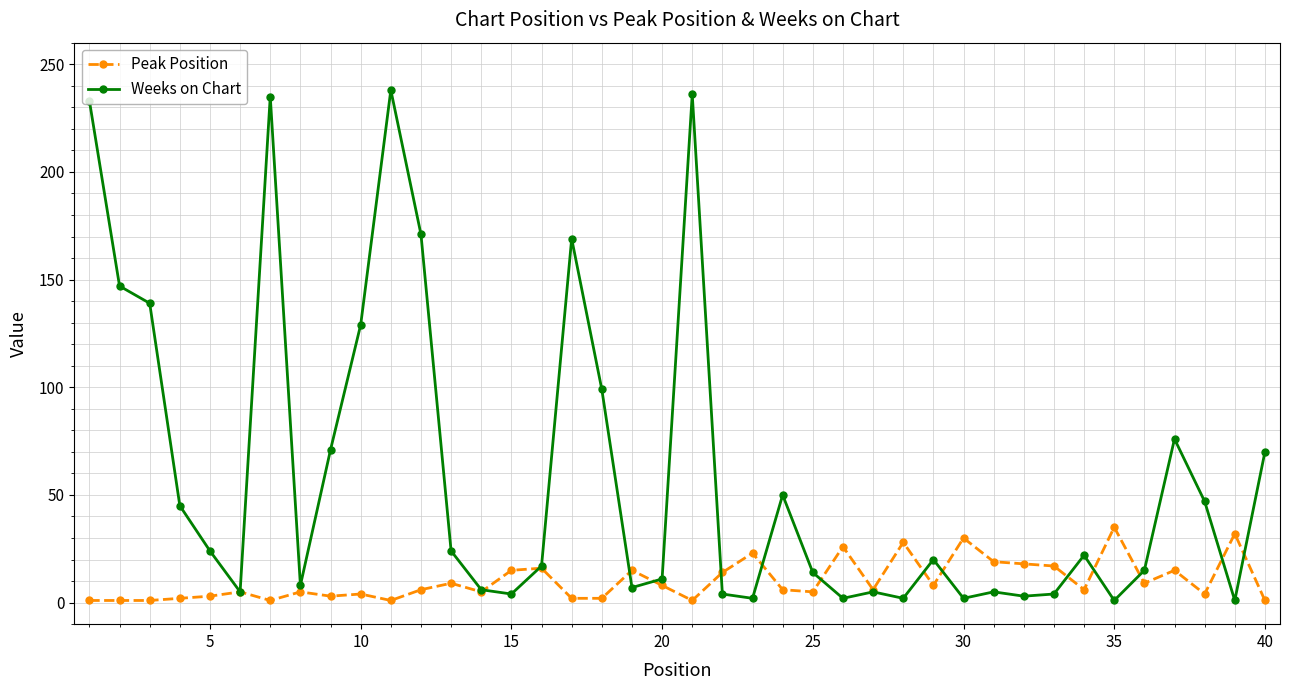

True or false: Weeks on Chart has more than 2 points higher than both neighbors.

True